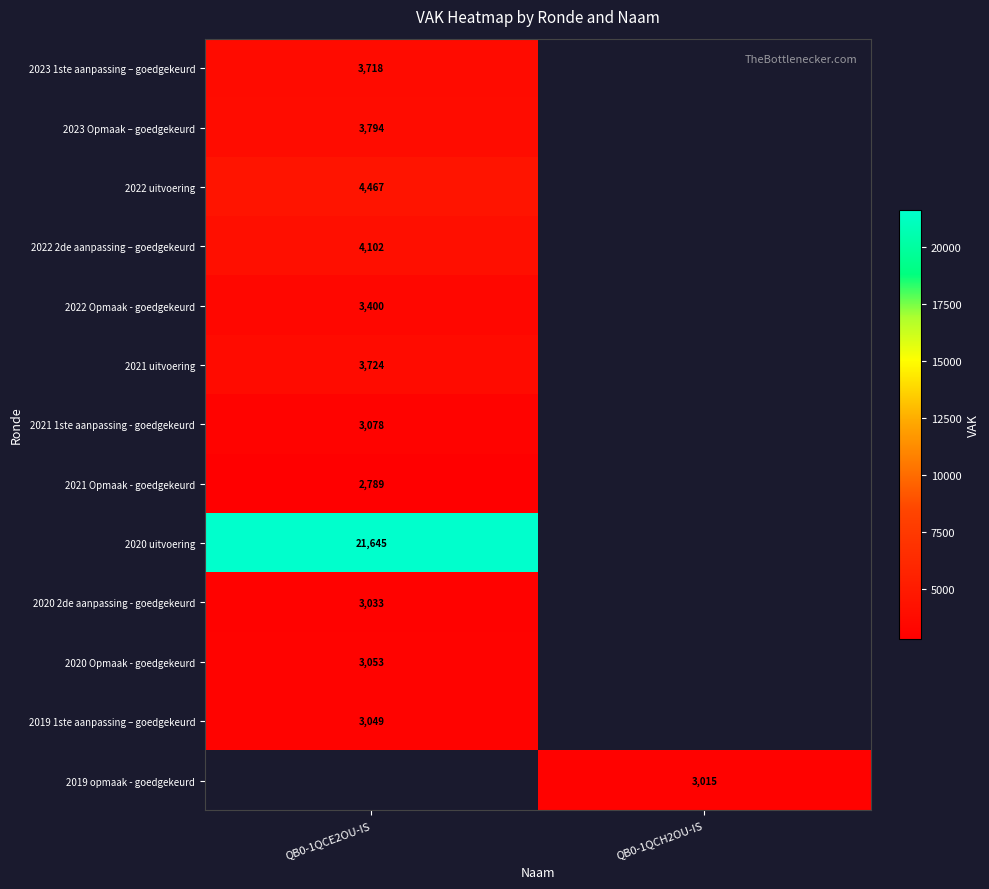

The value of 2021 uitvoering at QB0-1QCE2OU-IS is 6074. True or false?

False